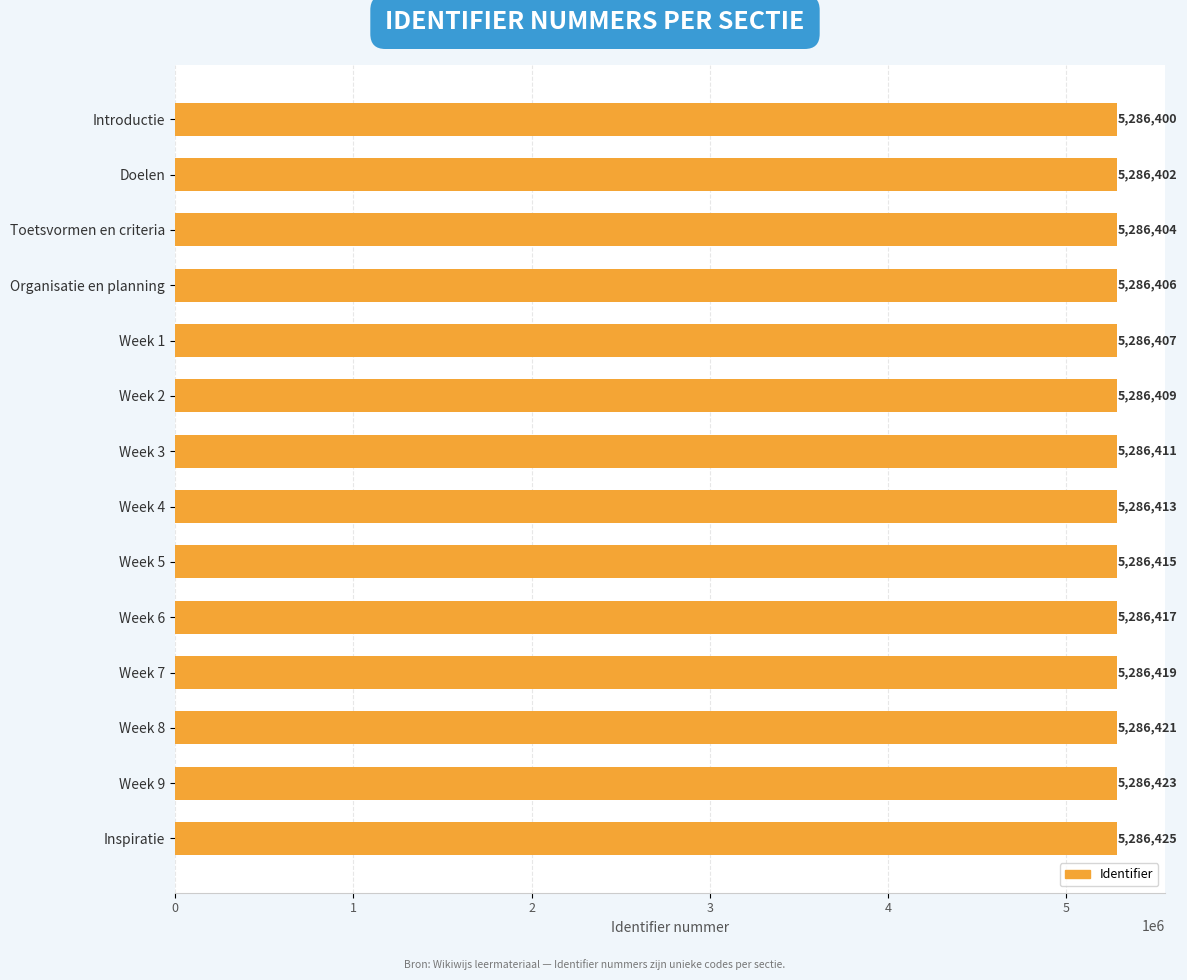

What is the smallest value displayed?

5286400